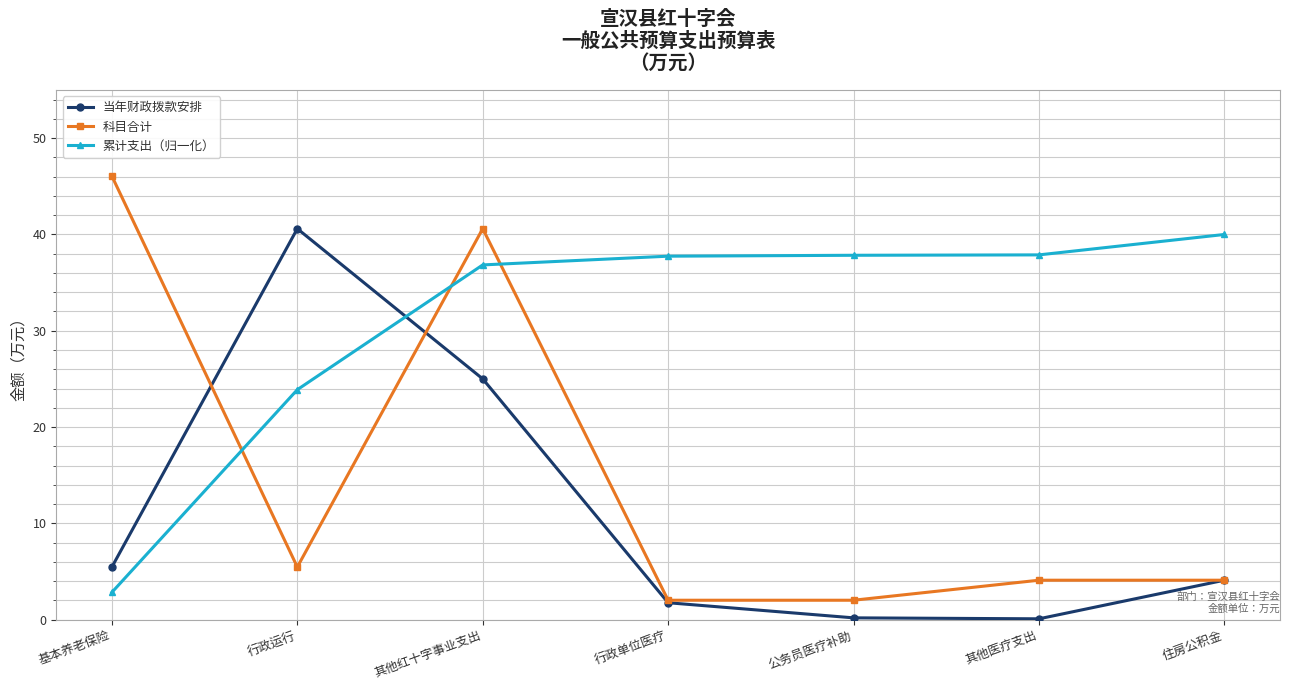

What is the sum of the 当年财政拨款安排 values at 公务员医疗补助 and 行政运行?

40.8